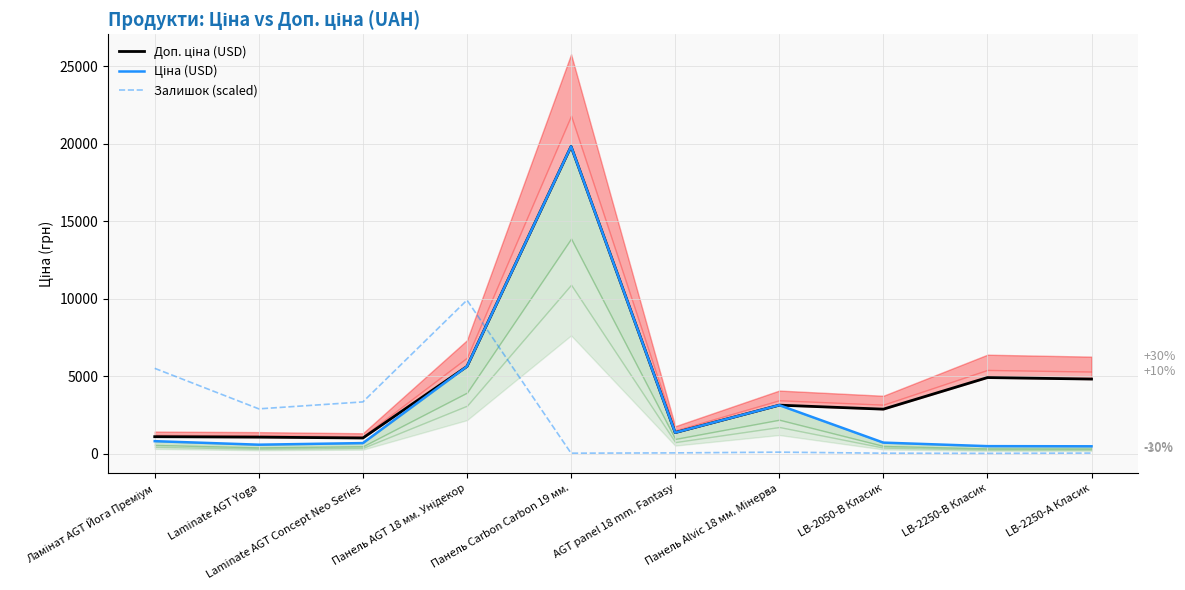

How many lines are shown in the chart?

3